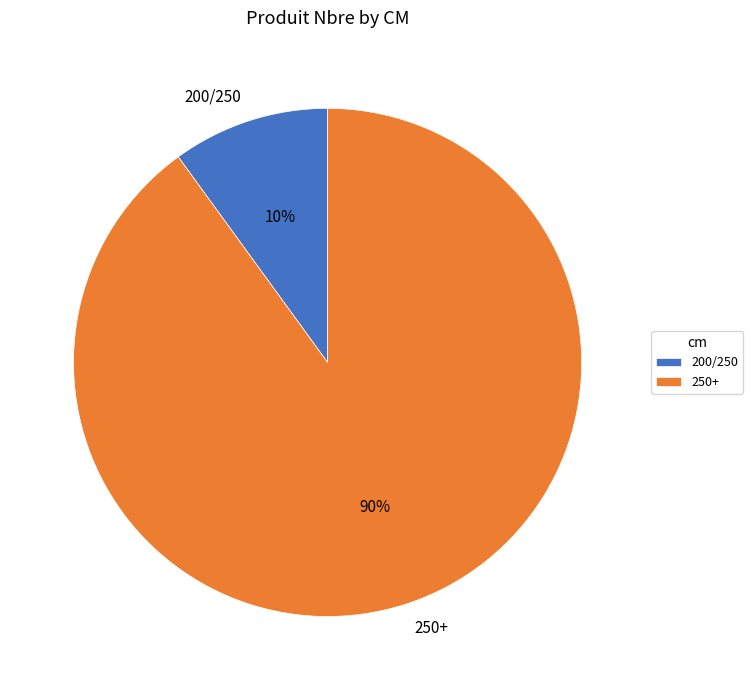

How many slices are in this pie chart?

2